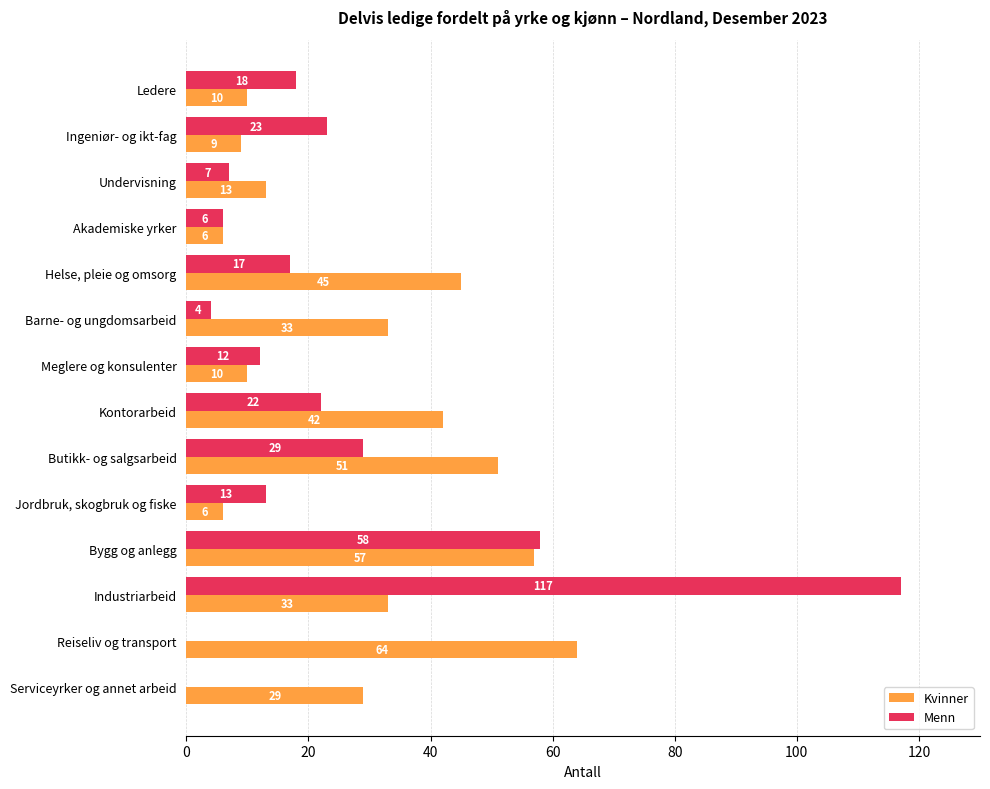

Read the Kvinner value at Meglere og konsulenter, to the nearest 5.

10